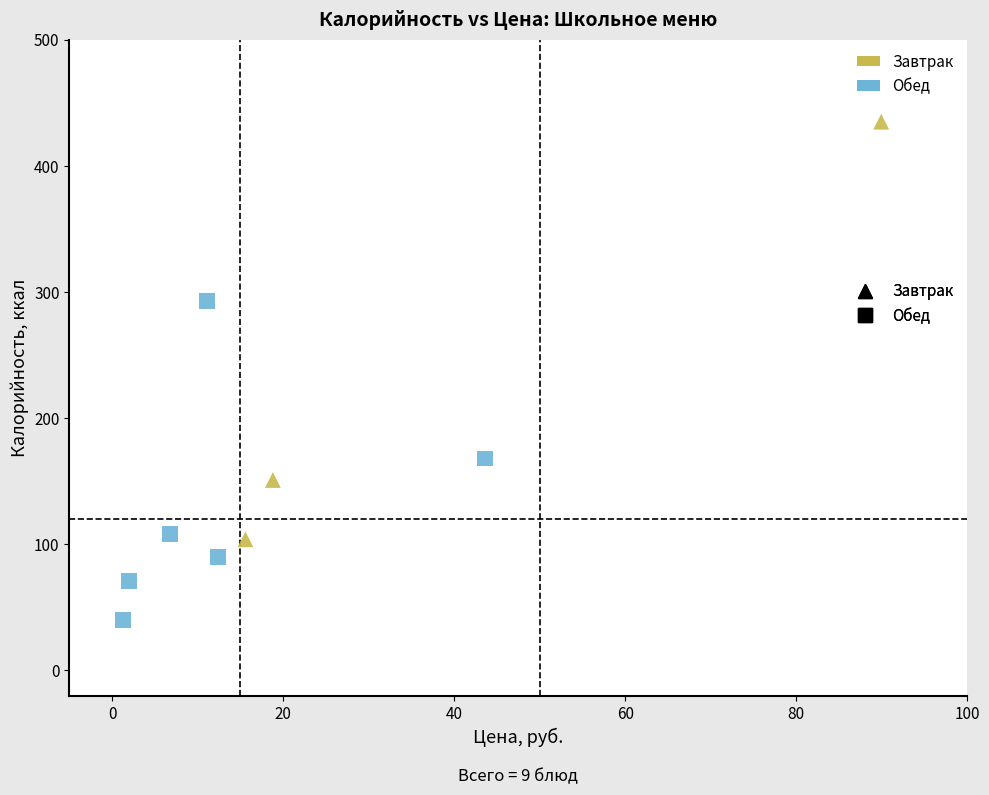

Which series reaches the minimum Y coordinate?

Обед